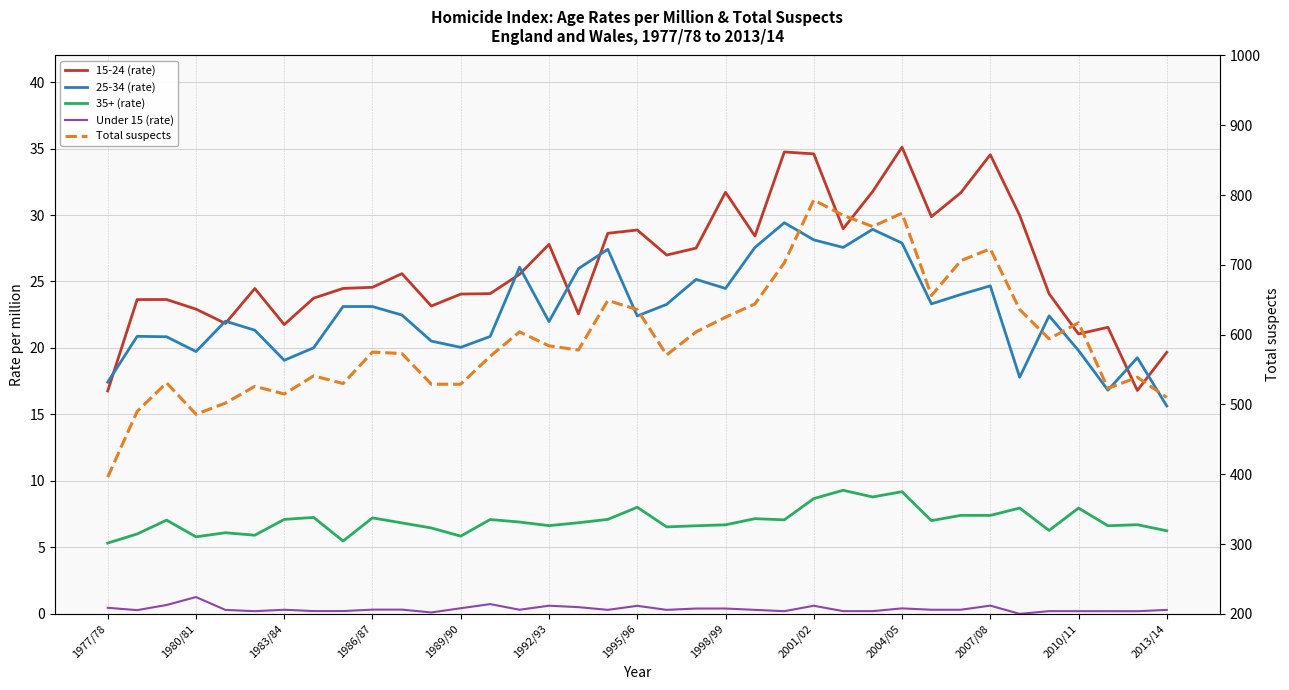

What is the sum of all Total suspects values?

22087.0